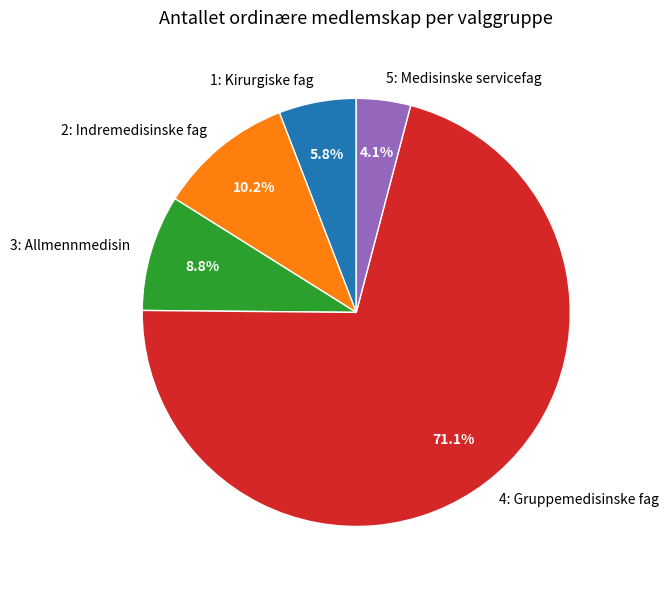

Rank the categories by value from highest to lowest.

4: Gruppemedisinske fag, 2: Indremedisinske fag, 3: Allmennmedisin, 1: Kirurgiske fag, 5: Medisinske servicefag